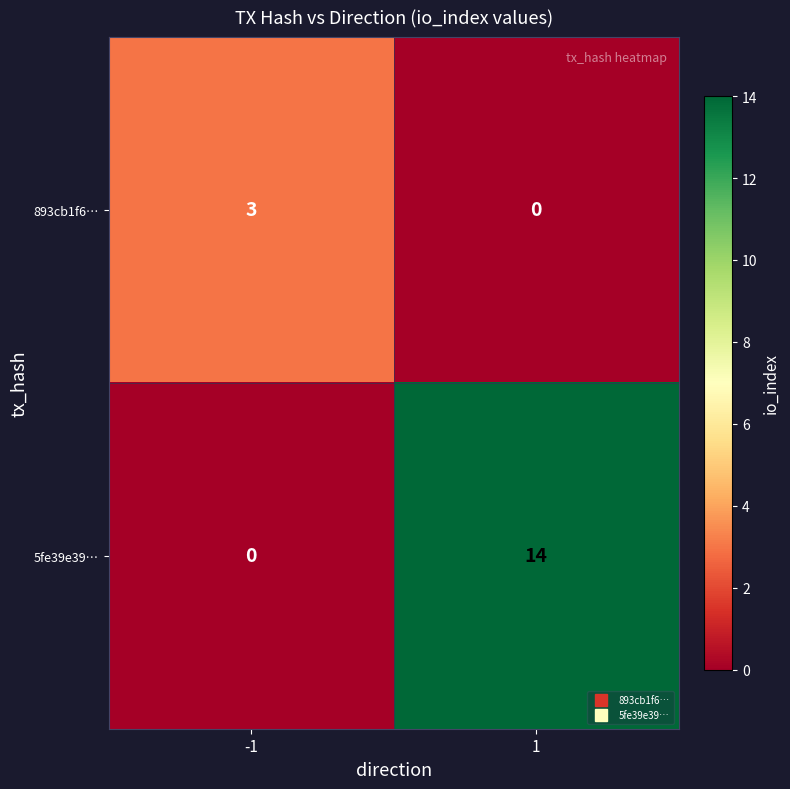

Which series has the largest range (max minus min)?

5fe39e39…